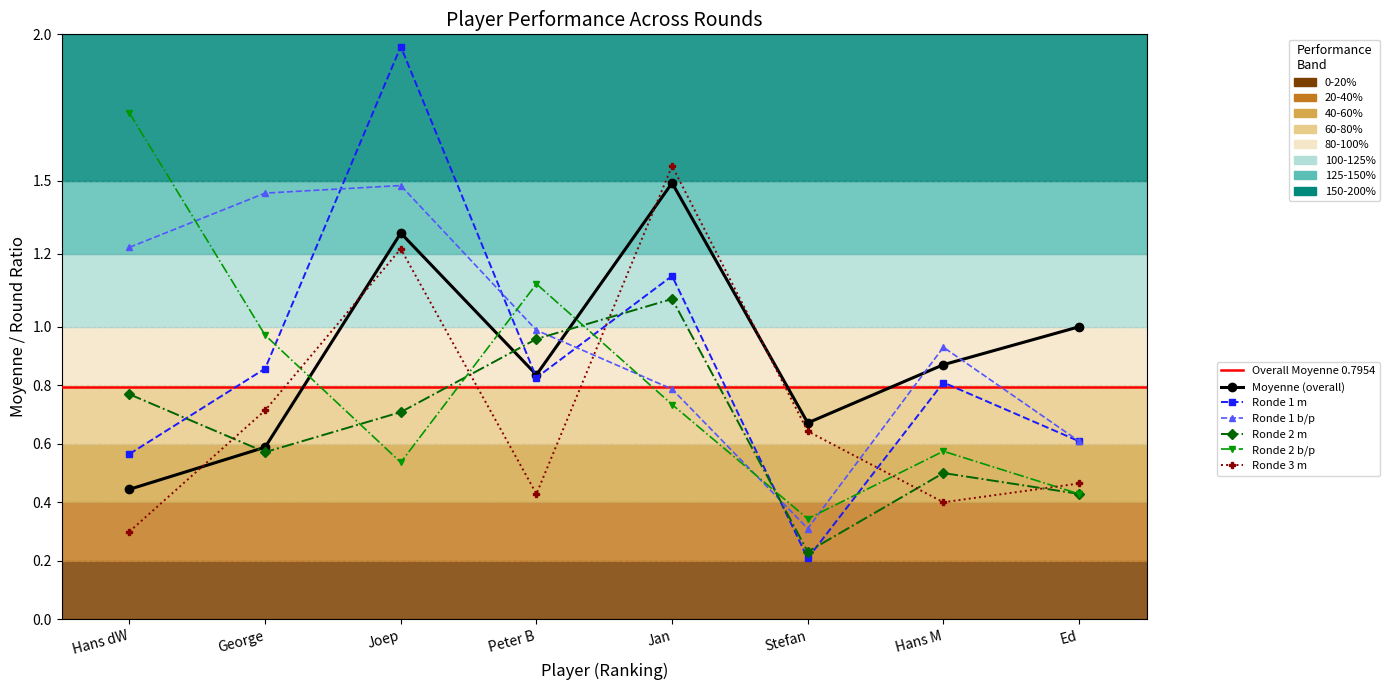

How many lines are shown in the chart?

6